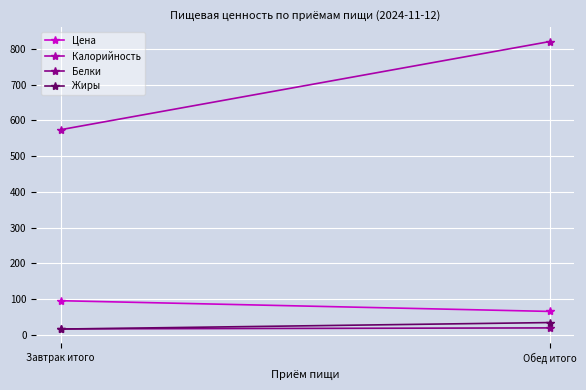

True or false: Жиры has a value of 33.8 at Обед итого.

True